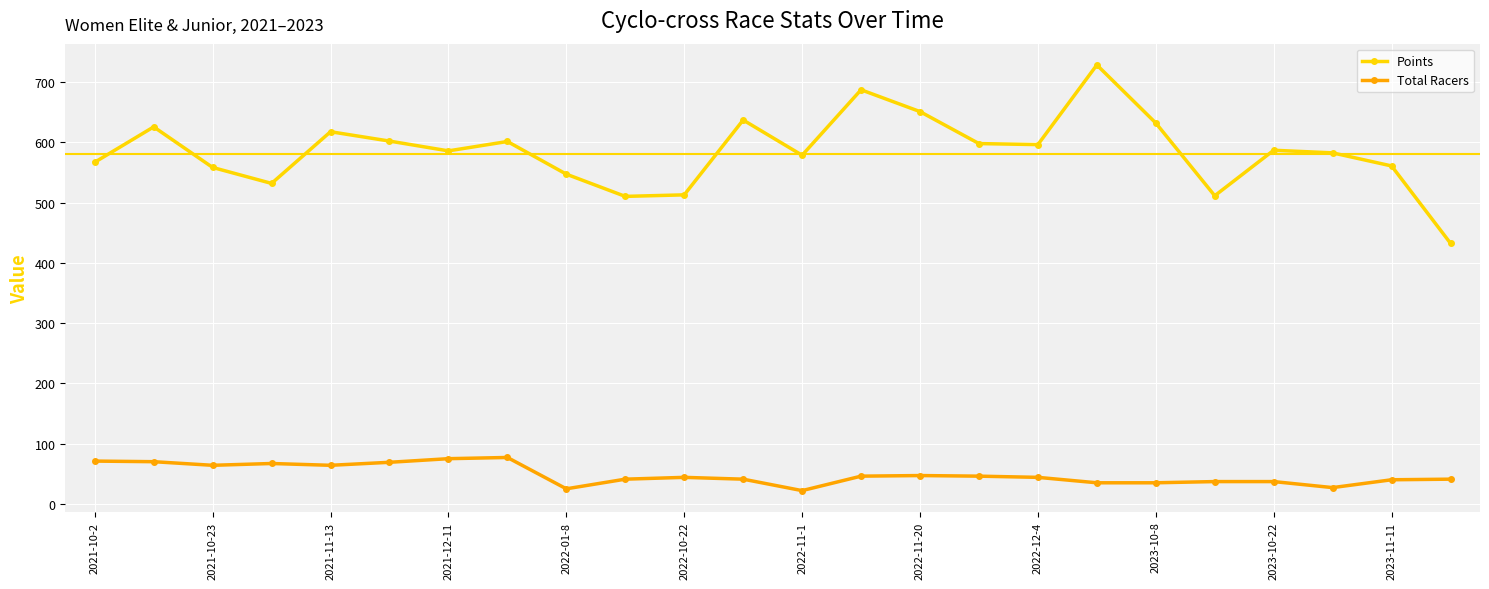

True or false: Points and Total Racers intersect in this chart.

False